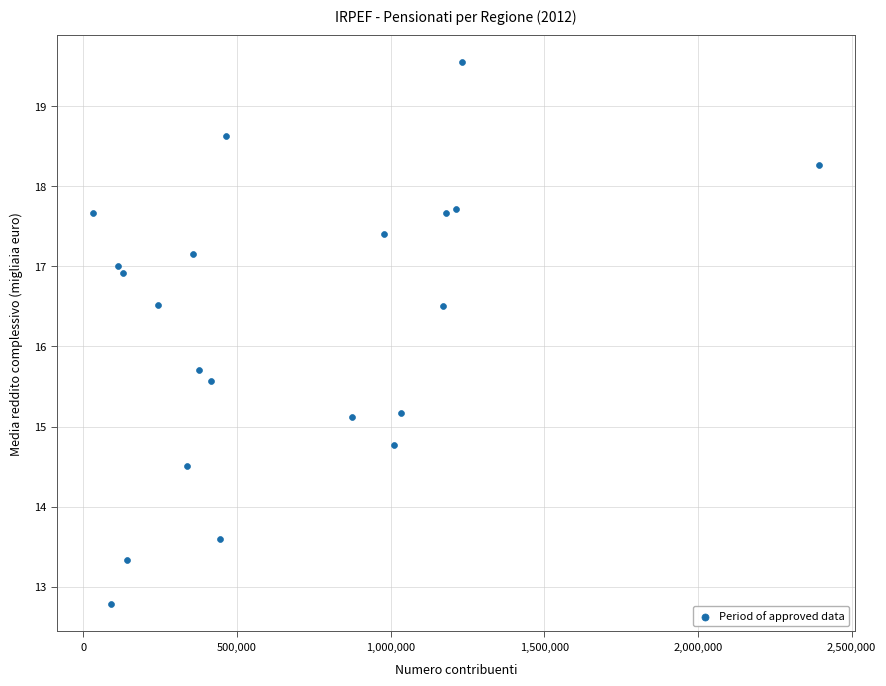

What Y value in the scatter plot is closest to 16?

15.7